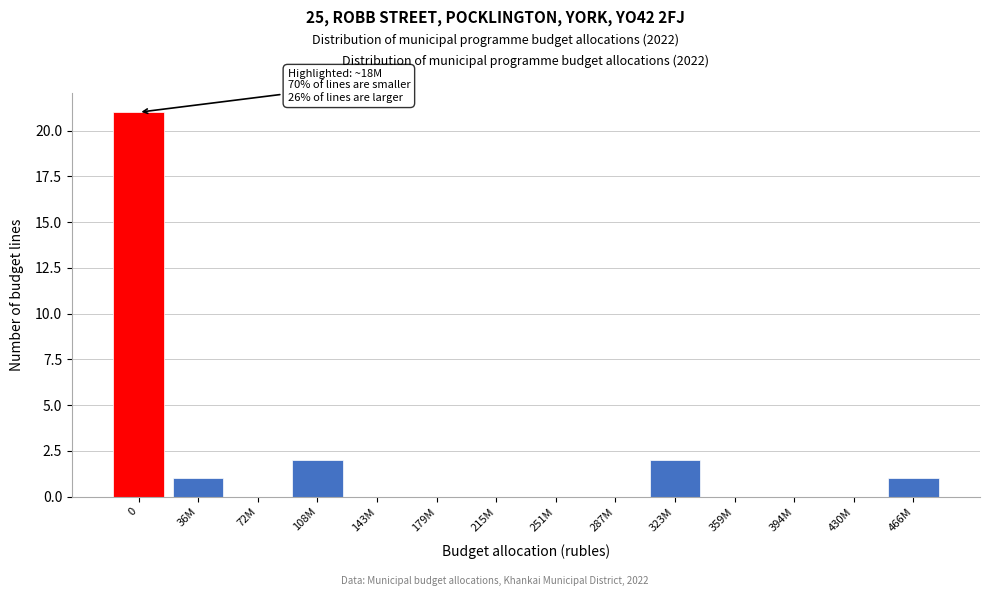

Reading left to right, transcribe all the data shown in this chart.

0=21	36M=1	72M=0	108M=2	143M=0	179M=0	215M=0	251M=0	287M=0	323M=2	359M=0	394M=0	430M=0	466M=1